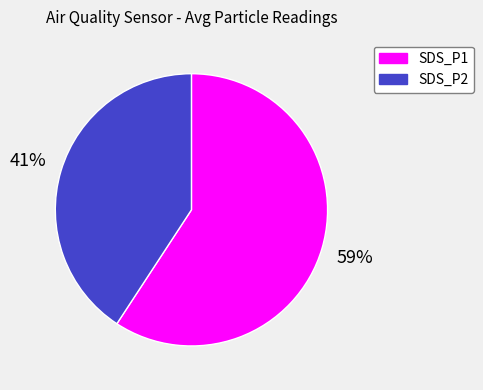

What percentage is the SDS_P2 slice, to the nearest percent?

41%